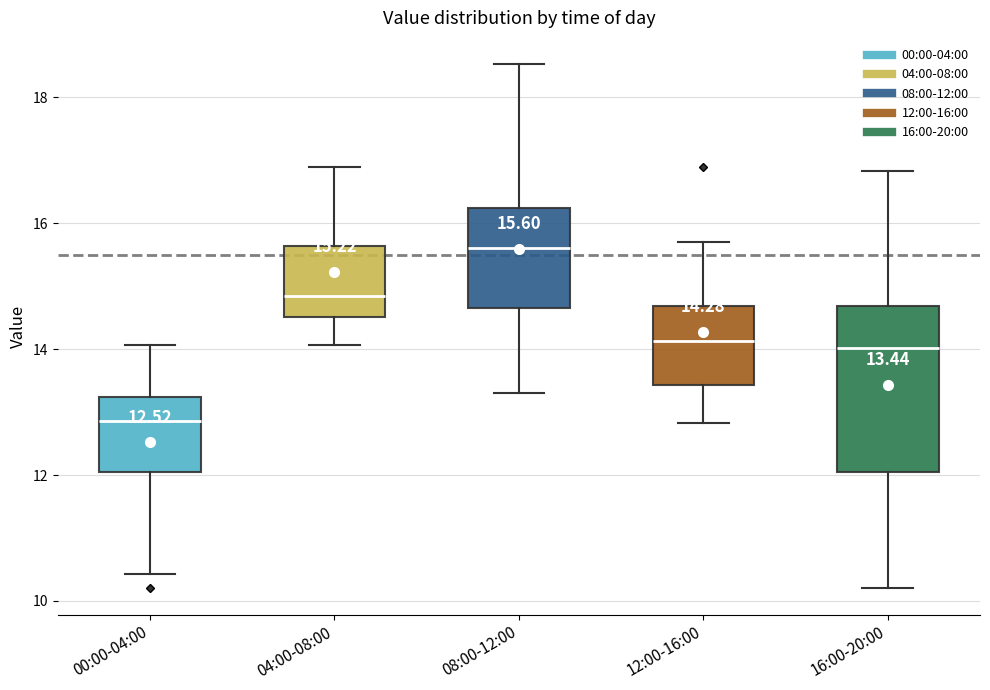

Which box's median line is the highest?

08:00-12:00